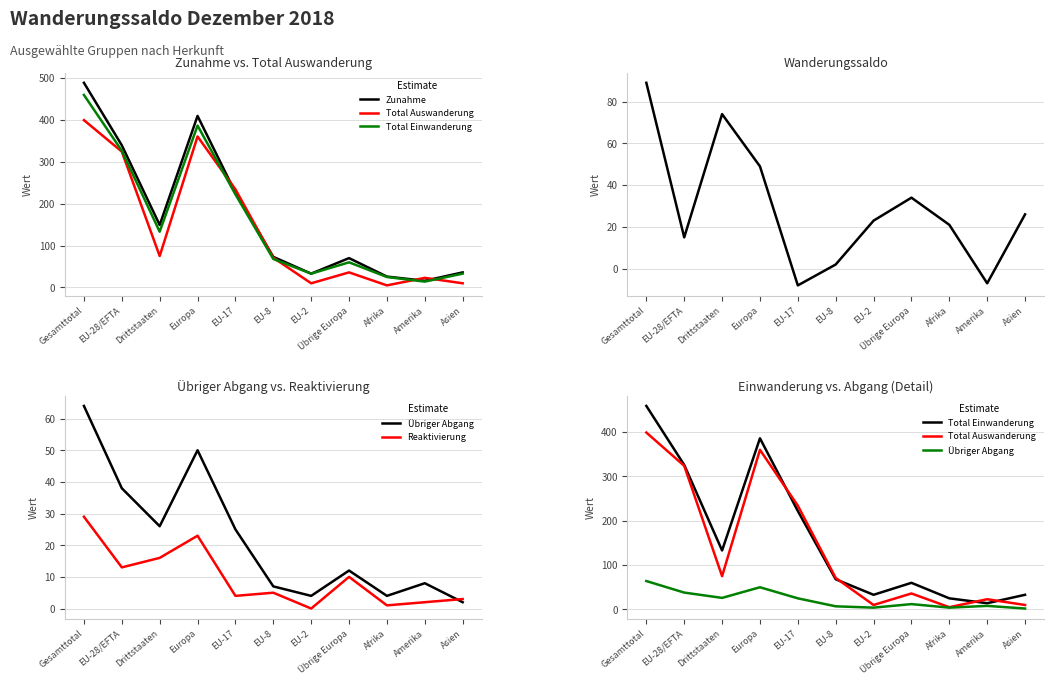

How many data points does each series have?

11